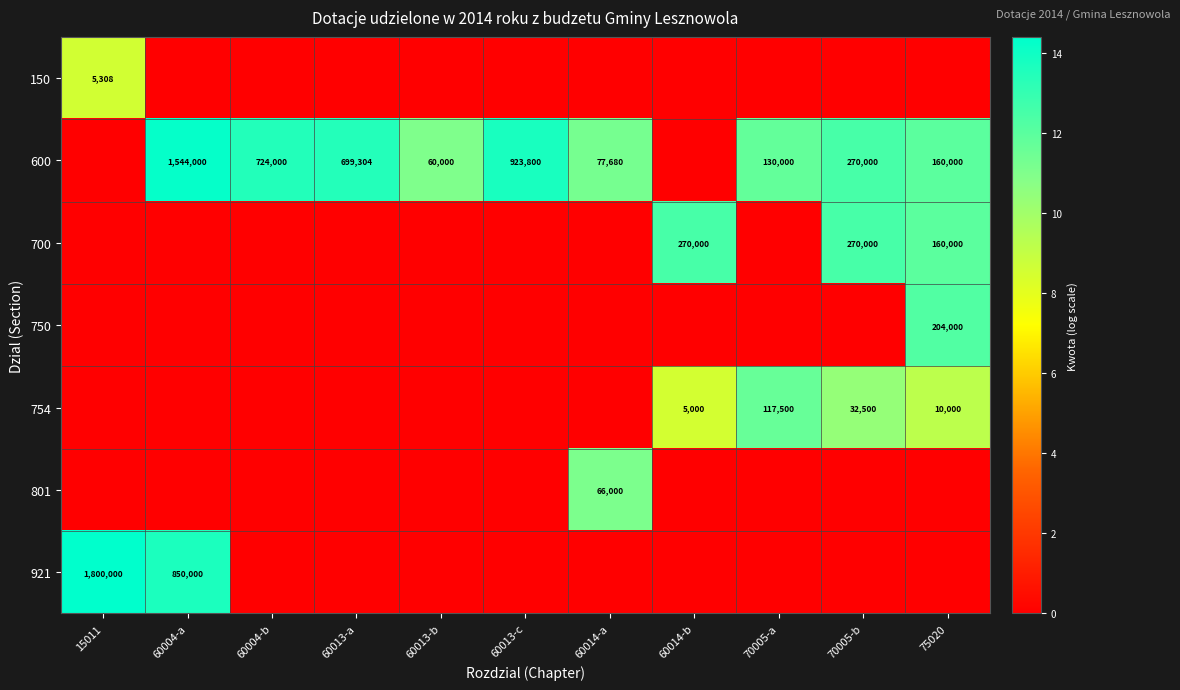

What is the difference between the 600 values at 70005-b and 70005-a?

140000